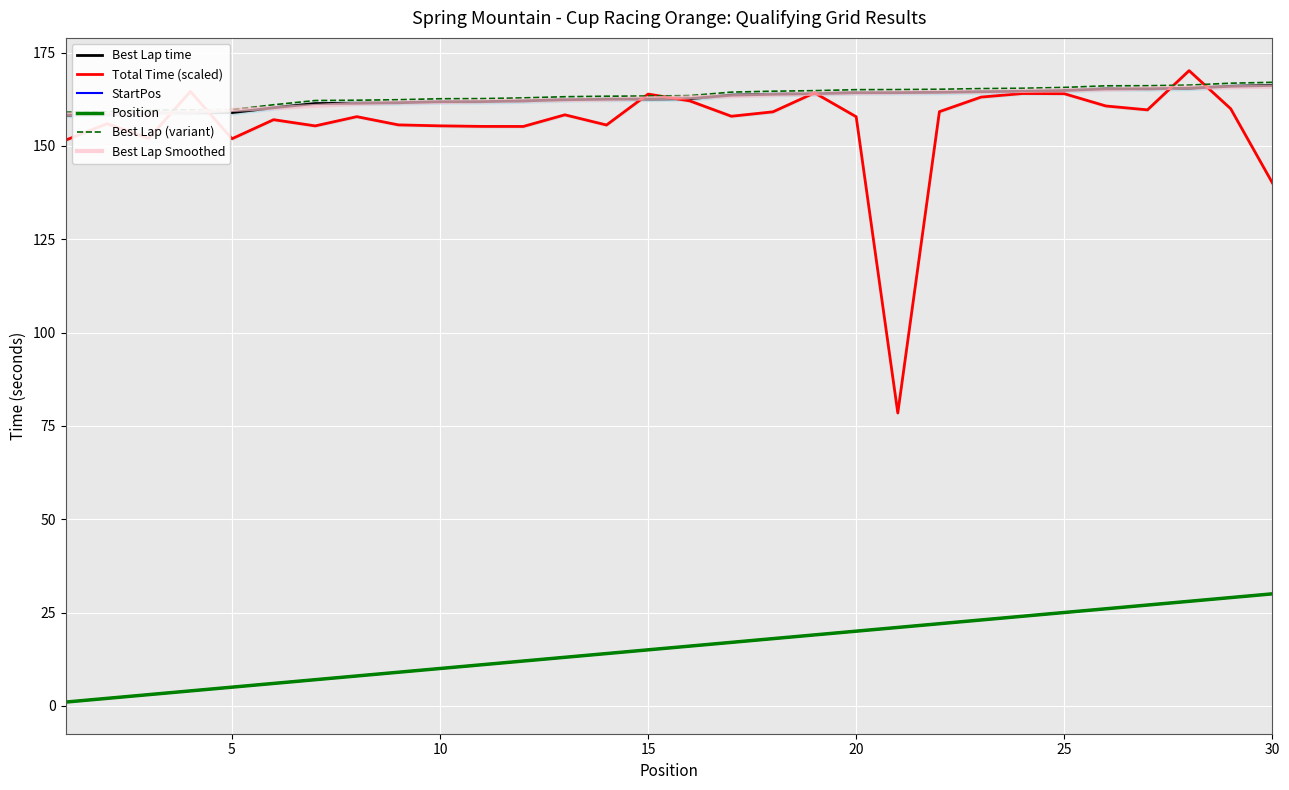

True or false: Position has more than 0 points higher than both neighbors.

False